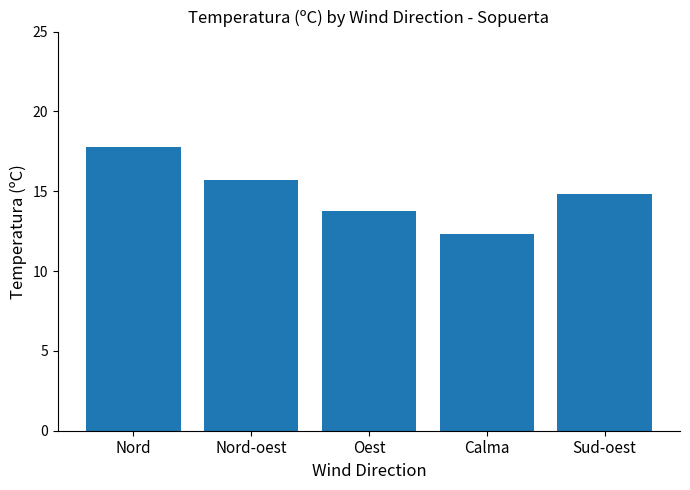

Rank the categories by value from highest to lowest.

Nord, Nord-oest, Sud-oest, Oest, Calma